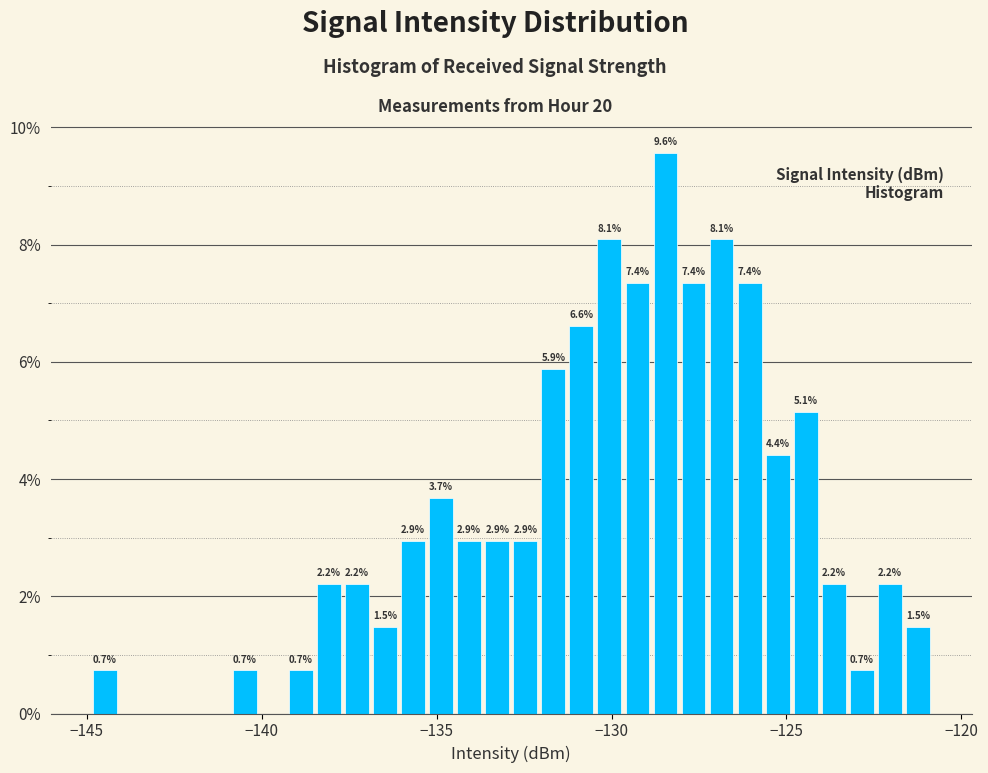

Around what value on the x-axis is the tallest bar? Give the approximate position of its centre, as read against the axis.

-128.5